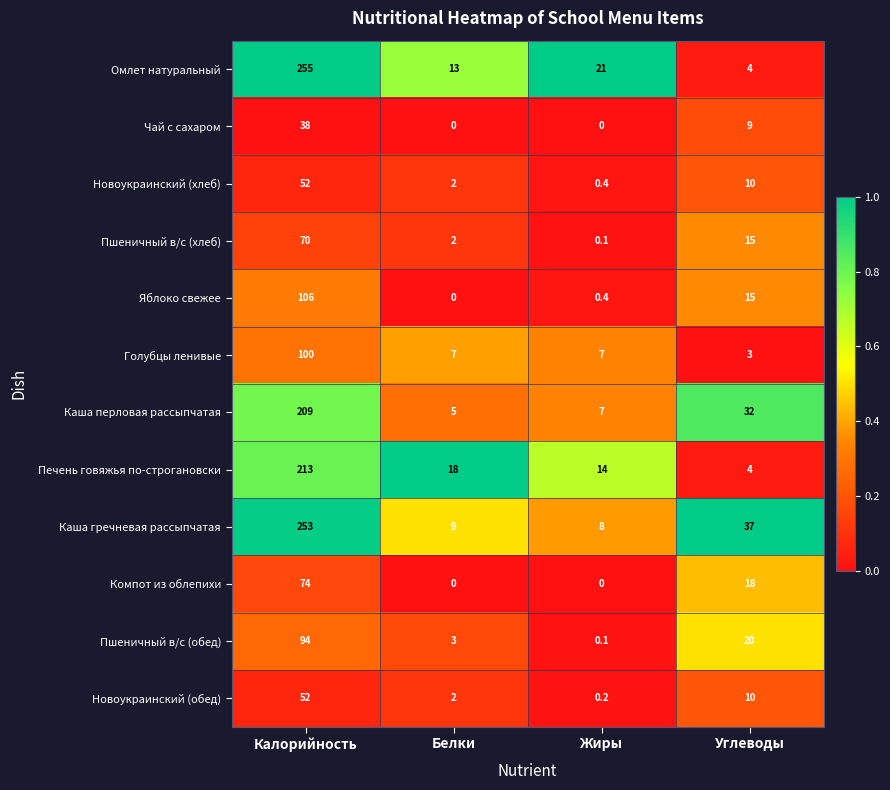

What is the spread (max minus min) of values at Жиры?

21.0